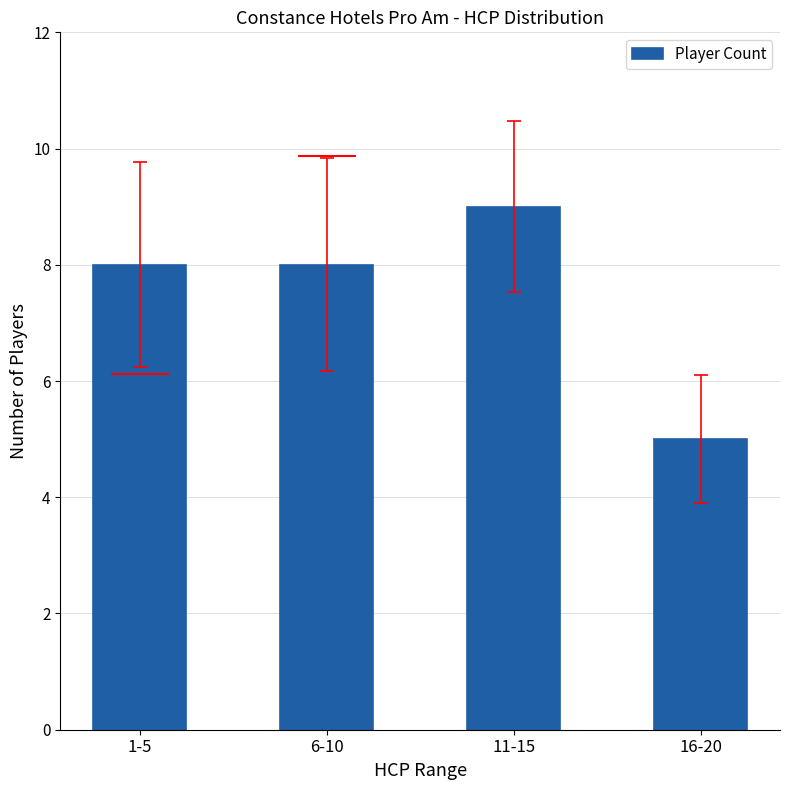

At which category does the chart reach its peak across all series?

11-15